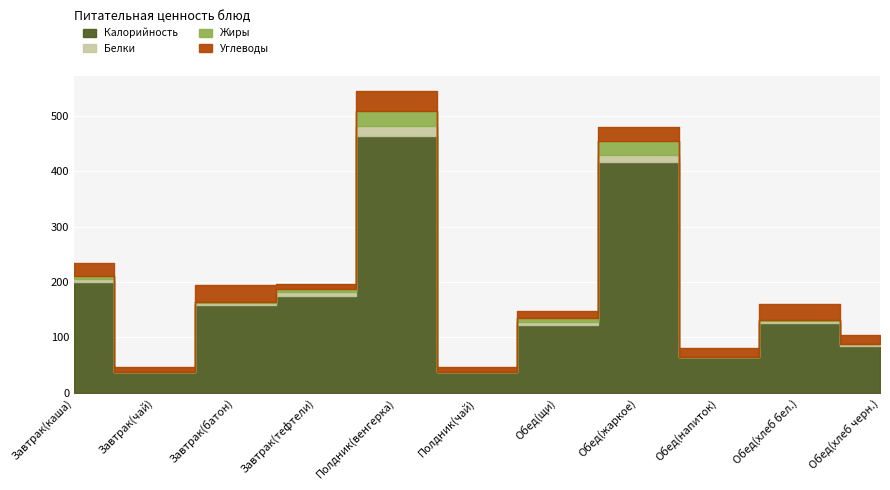

What is the value of the Калорийность point at the 7th from the left?

123.0